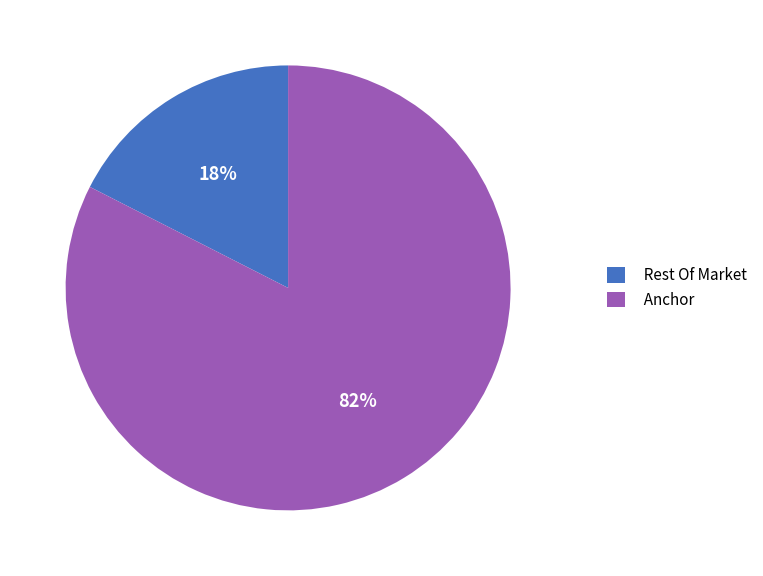

The Rest Of Market slice represents 6% of the pie. True or false?

False